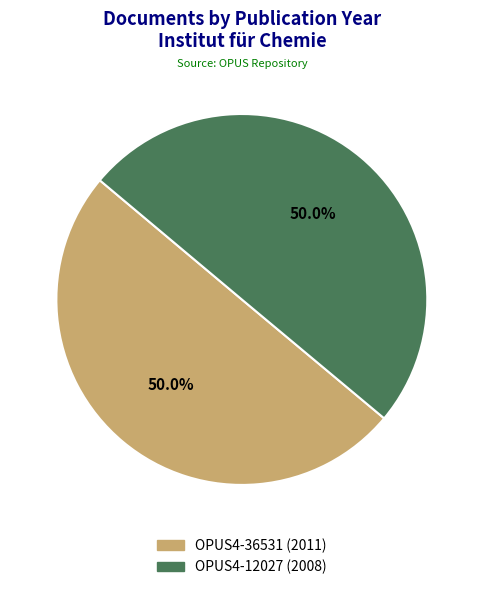

Is the sum of OPUS4-12027 and OPUS4-36531 greater than half?

Yes